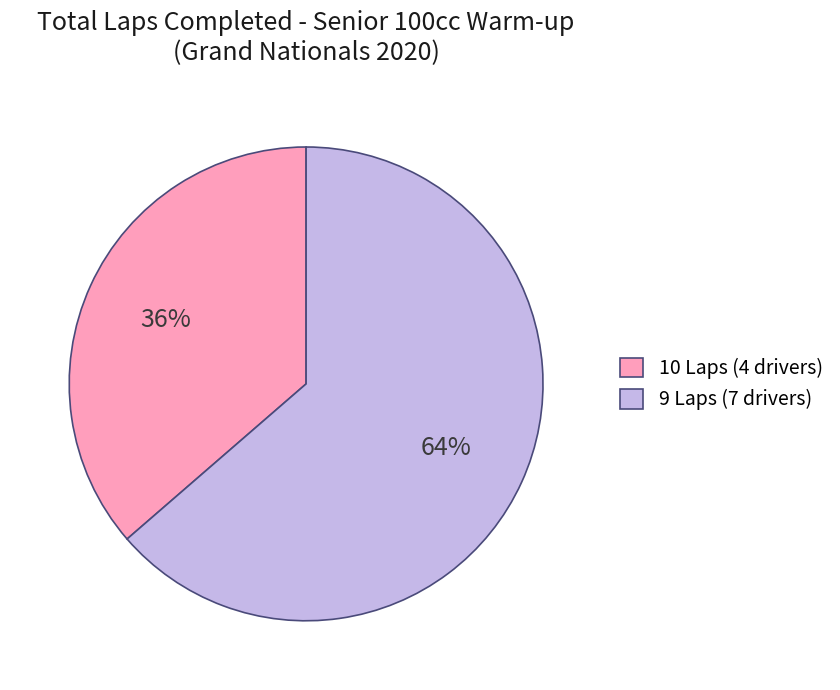

Rank the categories by value from lowest to highest.

10 Laps (4 drivers), 9 Laps (7 drivers)